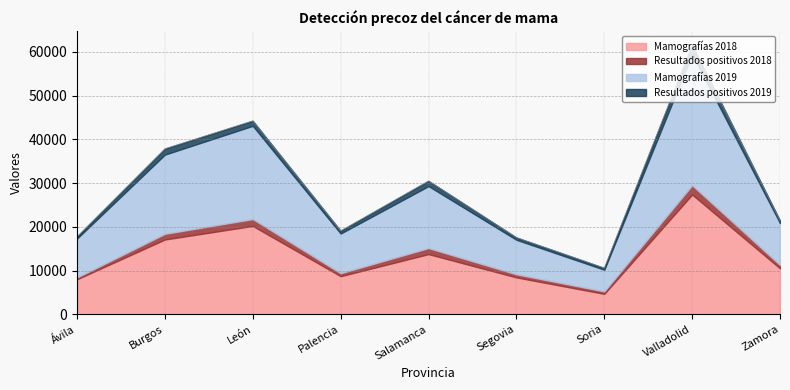

How many interior local valleys does the Resultados positivos 2018 series have?

2